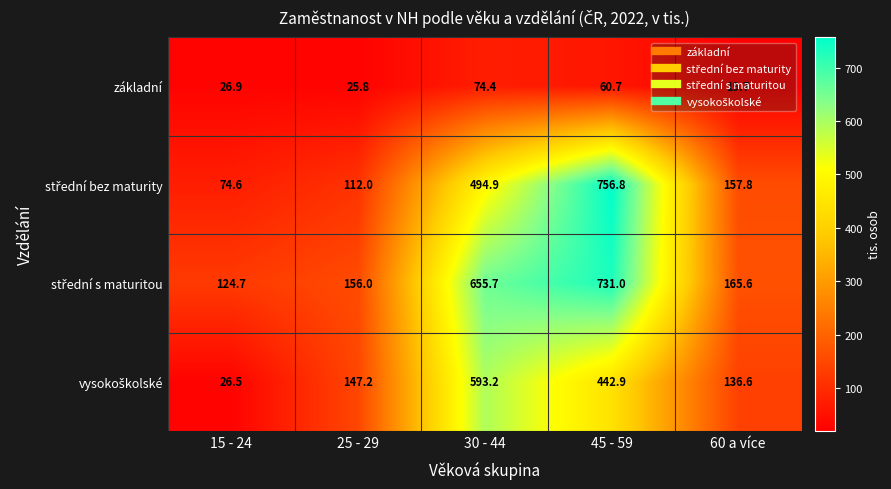

What is the total value across all series at 60 a více?

479.7